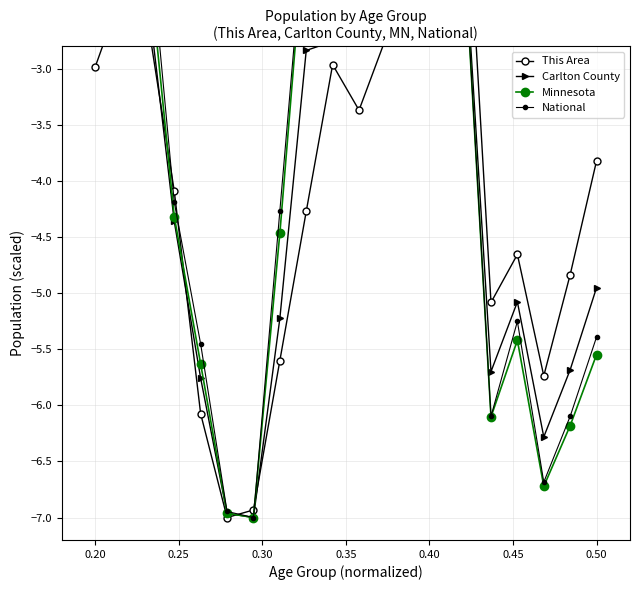

What are all the series names shown in the legend?

This Area, Carlton County, Minnesota, National